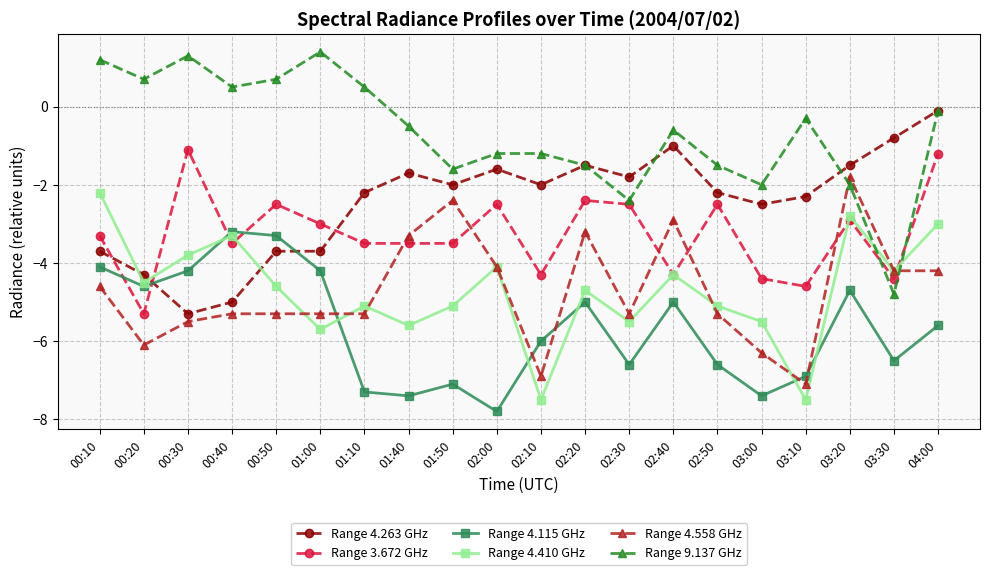

At which label does Range 4.558 GHz first exceed -5?

00:10